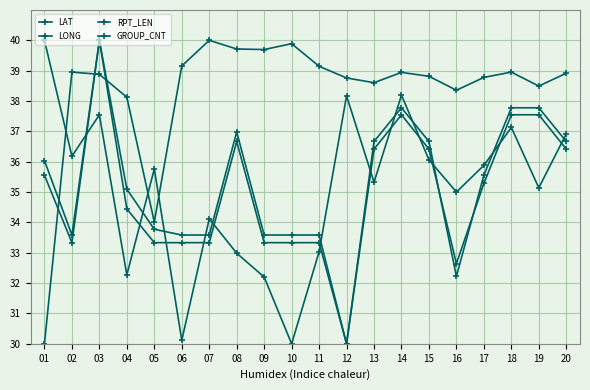

How many lines are shown in the chart?

4